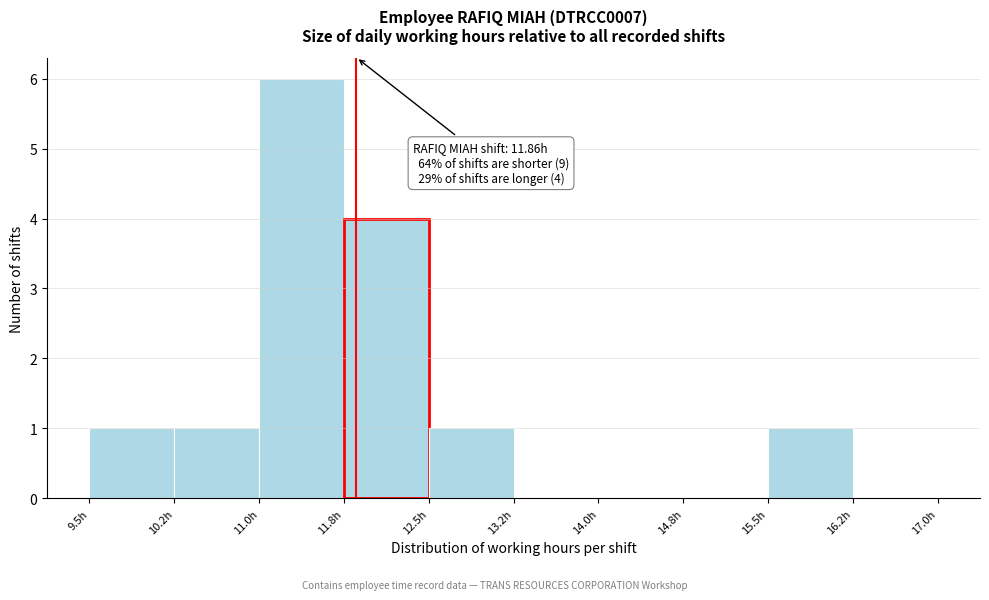

Over which range of the x-axis is the bar tallest?

11.00 to 11.75